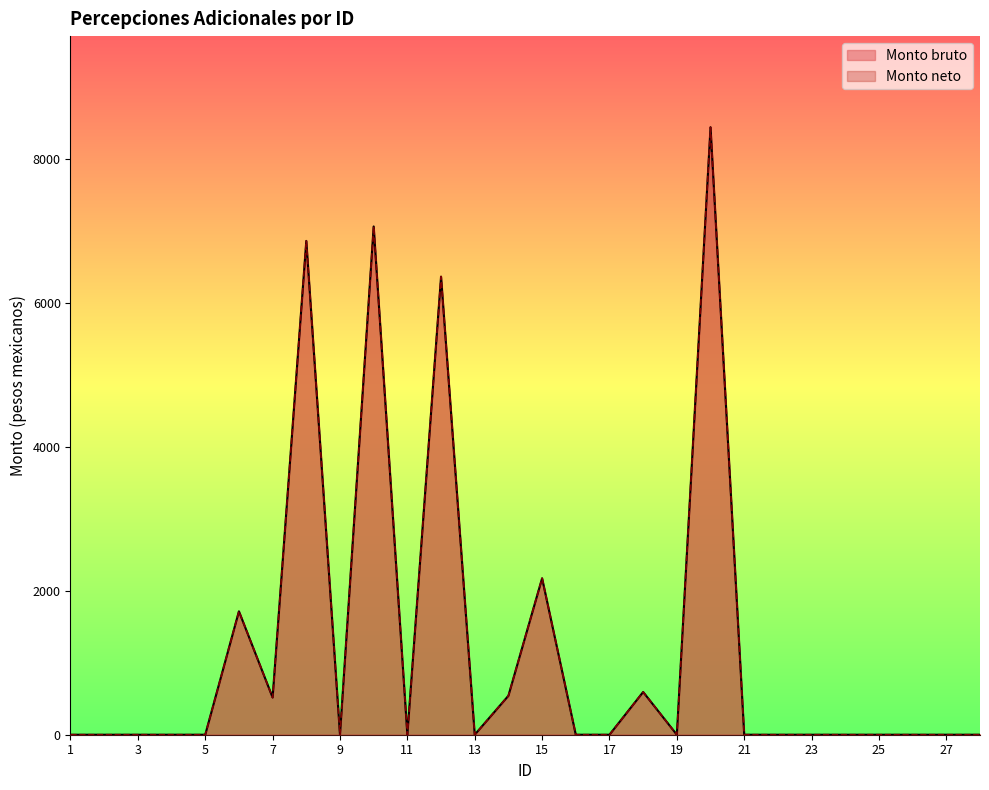

The value of Monto neto at 25 is 4922.5. True or false?

False